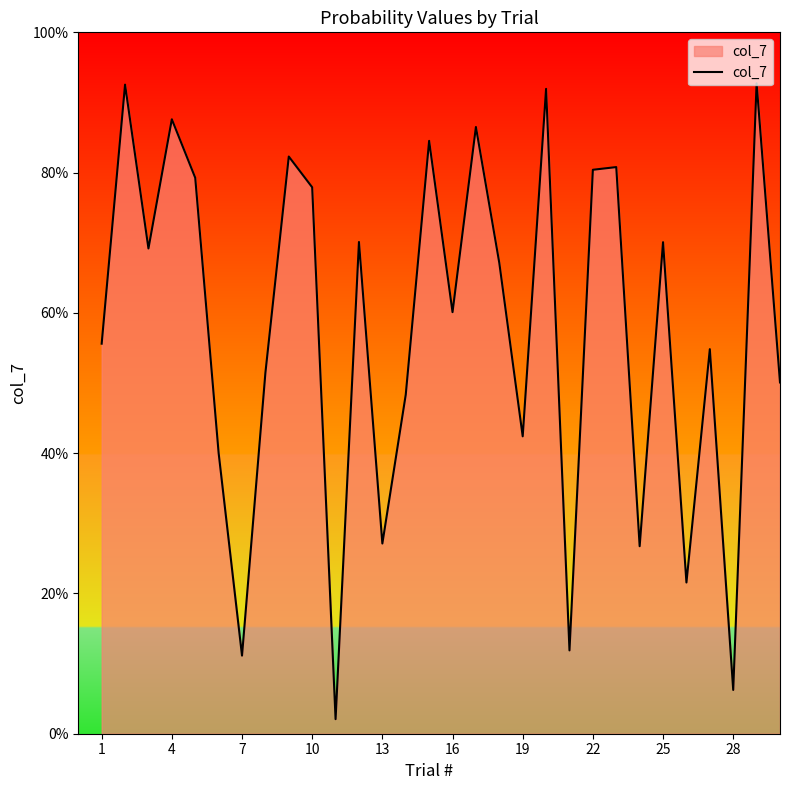

What is the average value?

0.6